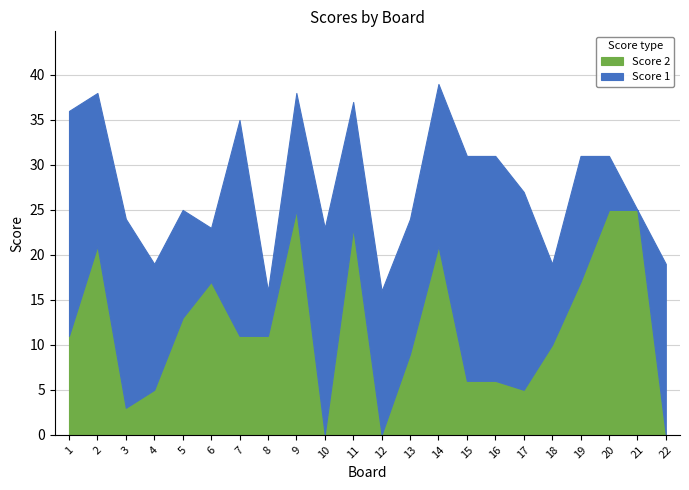

How many bars are there in total?

44